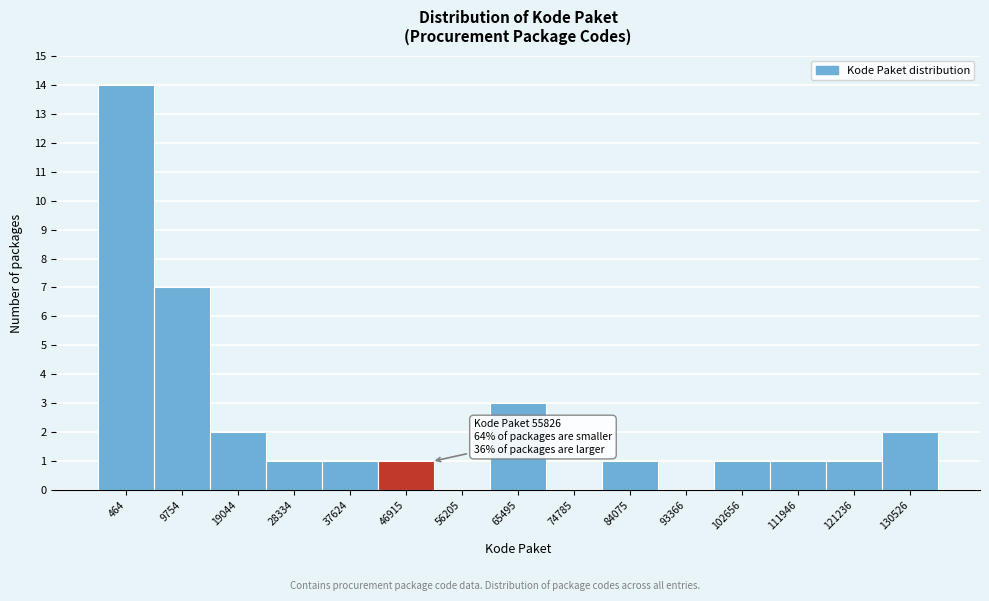

Reading left to right, list all the values displayed in this chart.

464=14	9754=7	19044=2	28334=1	37624=1	46915=1	56205=0	65495=3	74785=0	84075=1	93366=0	102656=1	111946=1	121236=1	130526=2